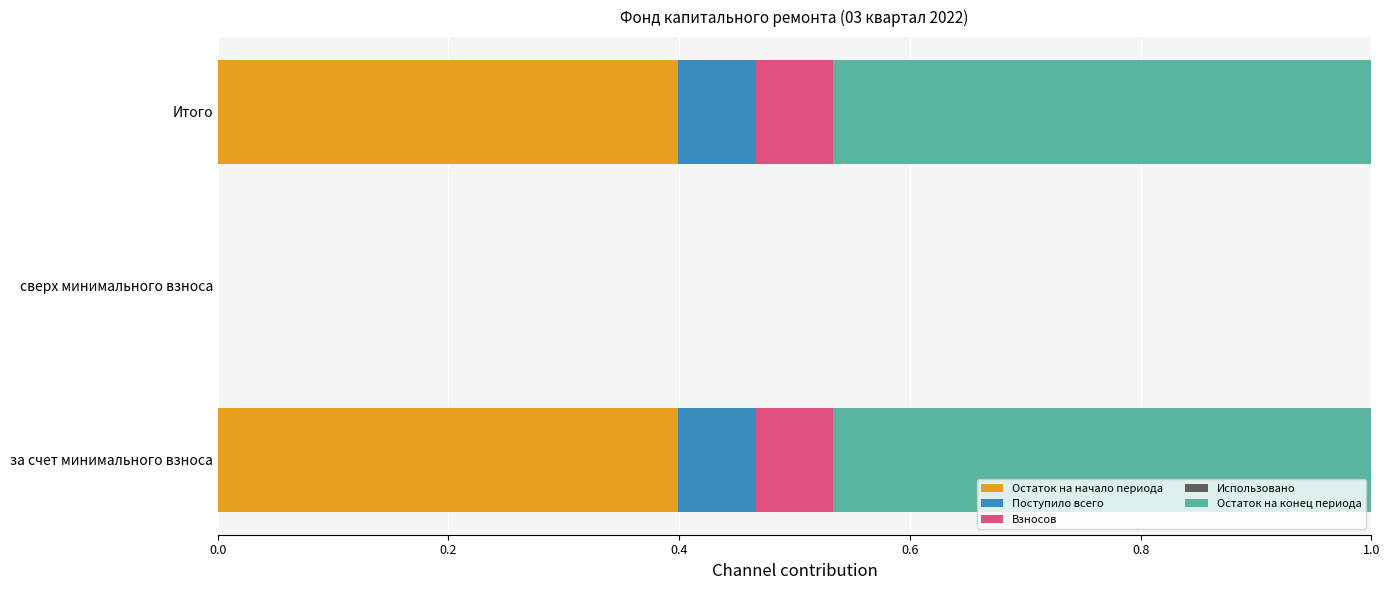

What is the maximum value for Остаток на начало периода?

0.4